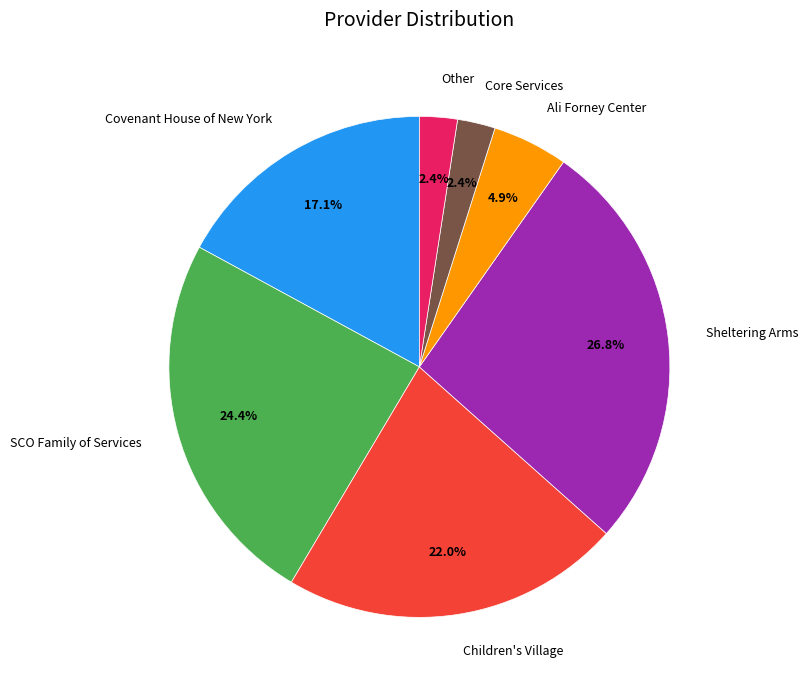

To the nearest percent, what is the difference between the Covenant House of New York and Other slice percentages?

15%